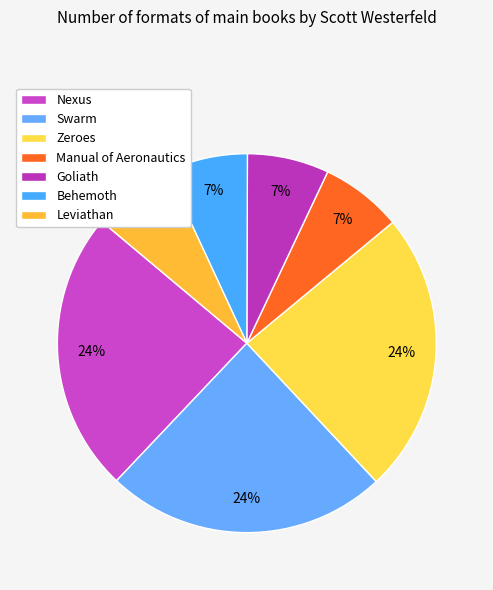

Is there a majority slice in this chart?

No